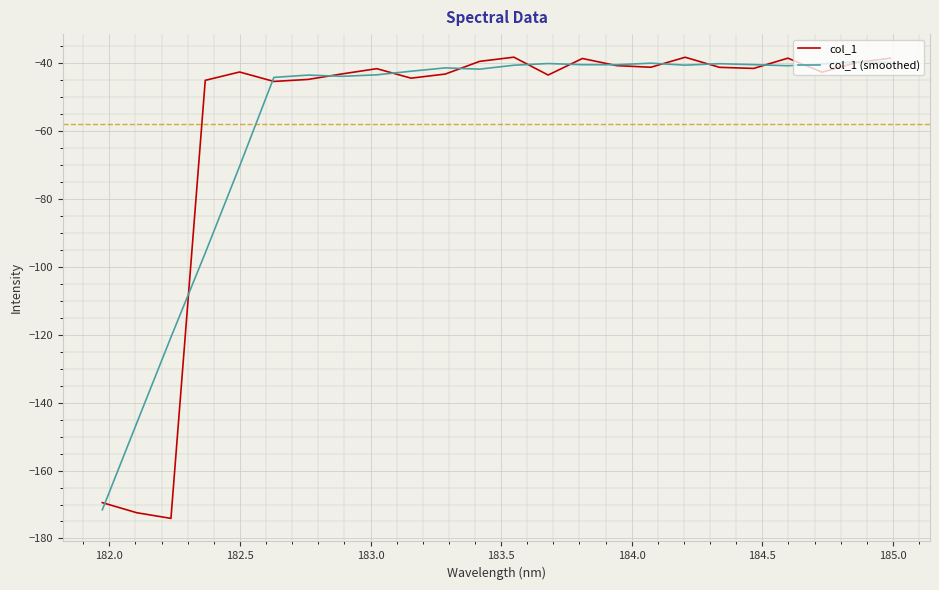

What is the greatest value displayed?

-38.3